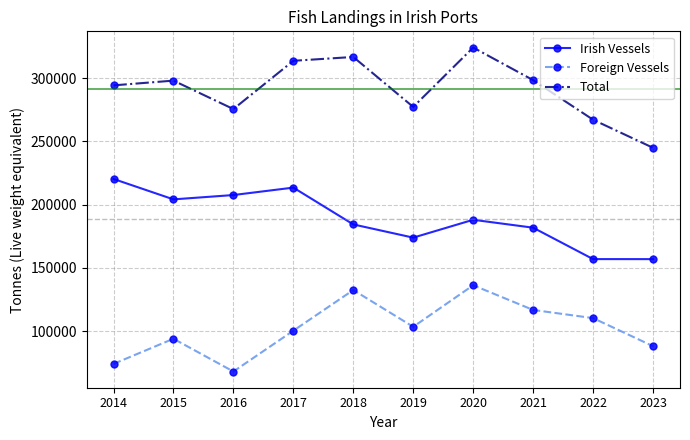

True or false: Total and Foreign Vessels intersect in this chart.

False